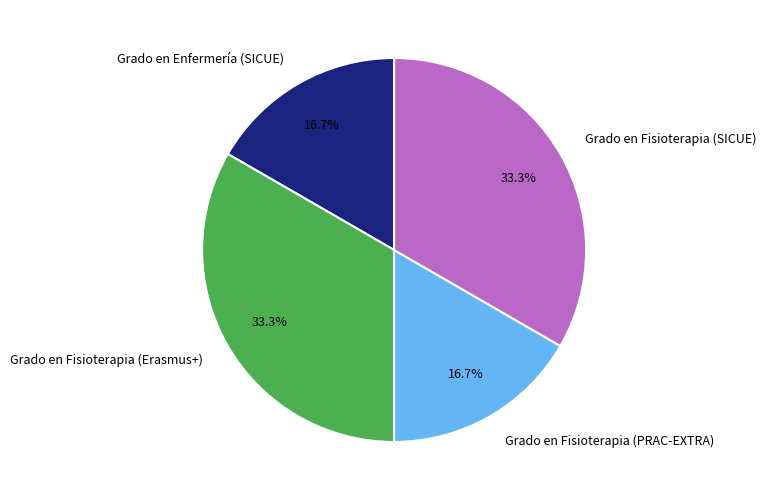

To the nearest percent, what is the difference between the largest and smallest slice percentages?

17%